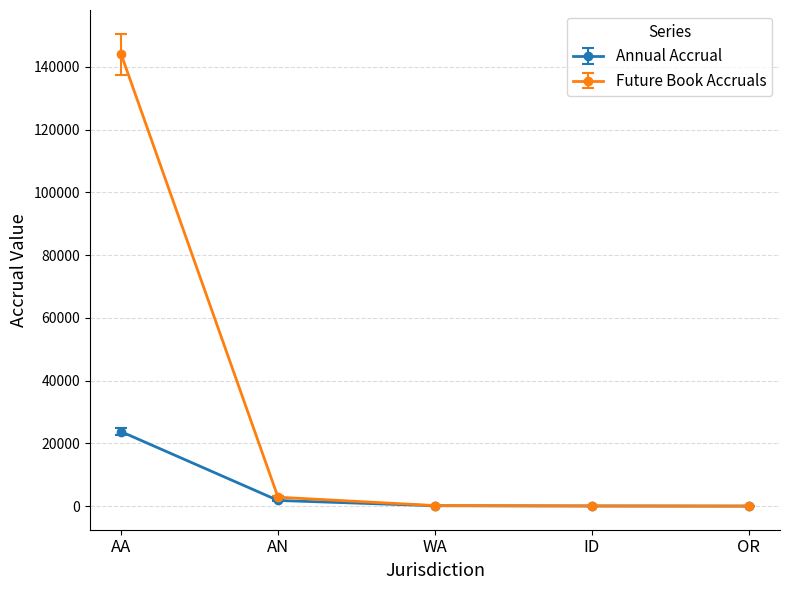

True or false: Future Book Accruals has a value of 0.0 at OR.

True